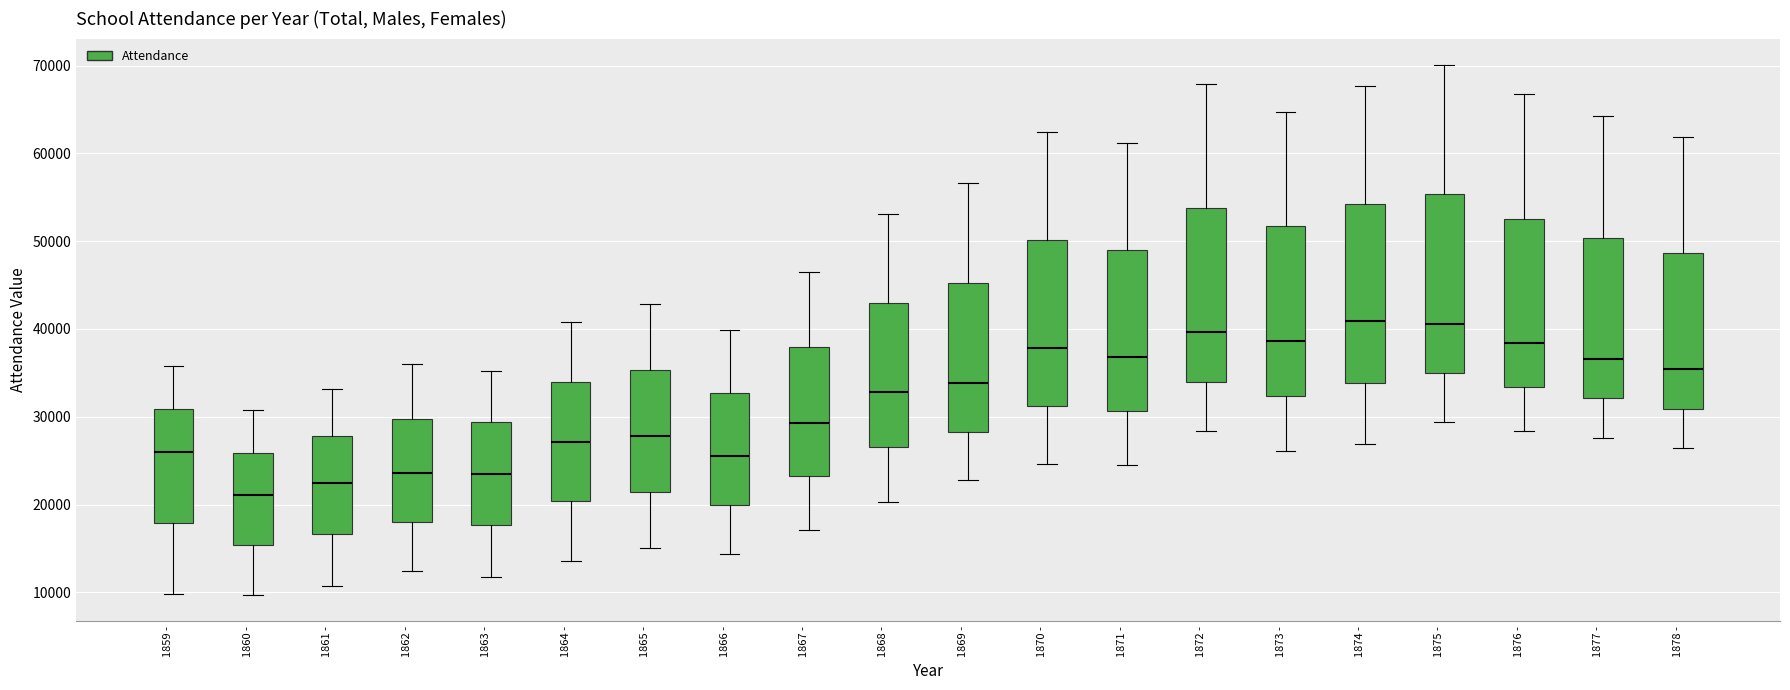

Reading left to right, read every box against the y-axis: the position of its median line, the range the box covers, and the ends of its whiskers. The values are not printed on the chart, so give them approximately, as read against the axis.

1859 -: median 26000, box 18000 to 31000, whiskers 10000 to 36000
1860 -: median 21000, box 15000 to 26000, whiskers 10000 to 31000
1861 -: median 22000, box 17000 to 28000, whiskers 11000 to 33000
1862 -: median 24000, box 18000 to 30000, whiskers 12000 to 36000
1863 -: median 23000, box 18000 to 29000, whiskers 12000 to 35000
1864 -: median 27000, box 20000 to 34000, whiskers 14000 to 41000
1865 -: median 28000, box 21000 to 35000, whiskers 15000 to 43000
1866 -: median 26000, box 20000 to 33000, whiskers 14000 to 40000
1867 -: median 29000, box 23000 to 38000, whiskers 17000 to 46000
1868 -: median 33000, box 27000 to 43000, whiskers 20000 to 53000
1869 -: median 34000, box 28000 to 45000, whiskers 23000 to 57000
1870 -: median 38000, box 31000 to 50000, whiskers 25000 to 62000
1871 -: median 37000, box 31000 to 49000, whiskers 24000 to 61000
1872 -: median 40000, box 34000 to 54000, whiskers 28000 to 68000
1873 -: median 39000, box 32000 to 52000, whiskers 26000 to 65000
1874 -: median 41000, box 34000 to 54000, whiskers 27000 to 68000
1875 -: median 41000, box 35000 to 55000, whiskers 29000 to 70000
1876 -: median 38000, box 33000 to 53000, whiskers 28000 to 67000
1877 -: median 37000, box 32000 to 50000, whiskers 28000 to 64000
1878 -: median 35000, box 31000 to 49000, whiskers 26000 to 62000